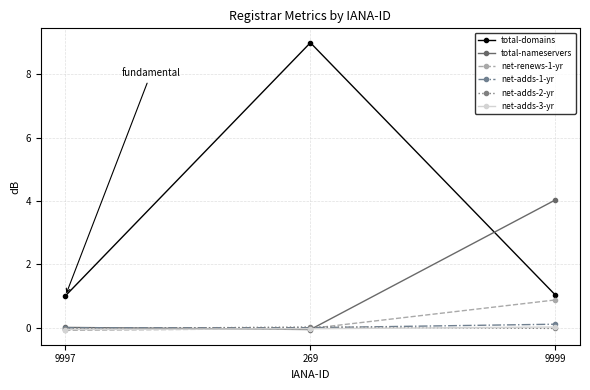

What are all the series names shown in the legend?

total-domains, total-nameservers, net-renews-1-yr, net-adds-1-yr, net-adds-2-yr, net-adds-3-yr